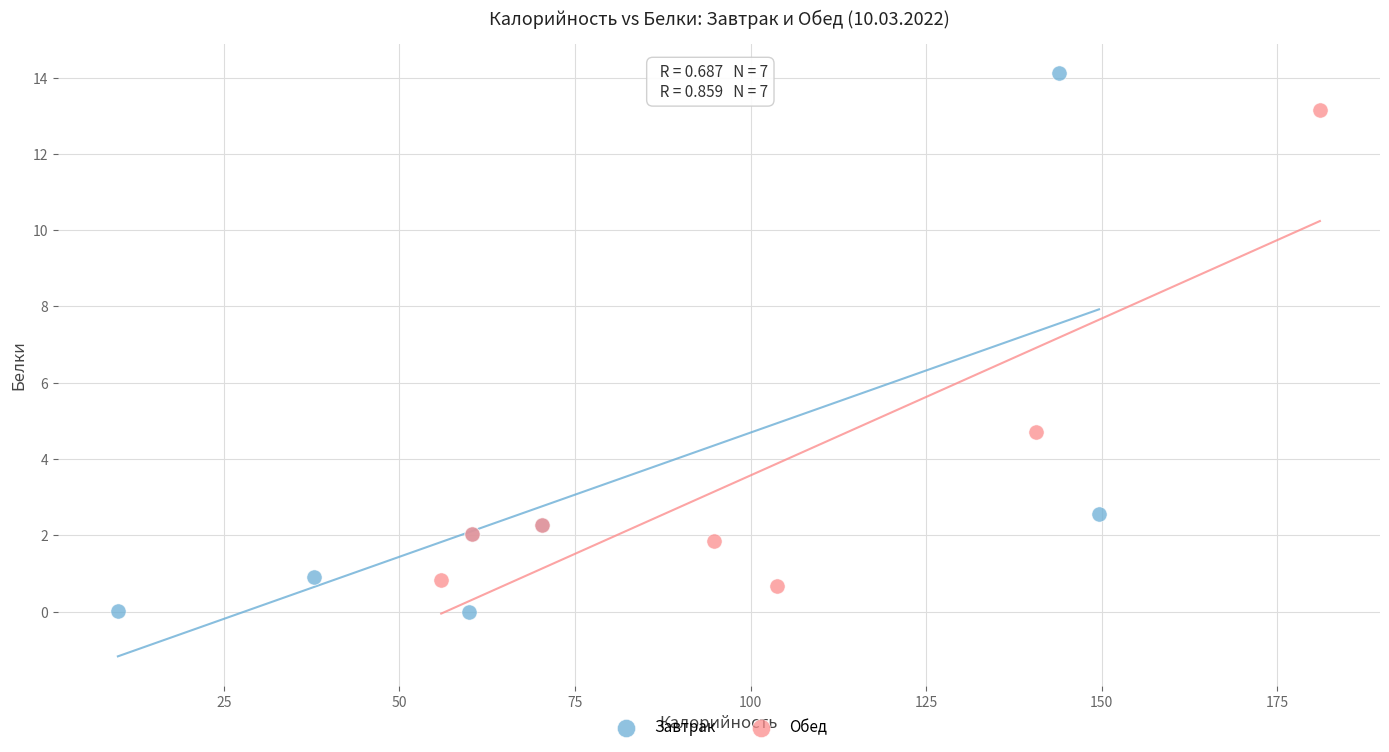

Which series has the largest Y range (max minus min)?

Завтрак